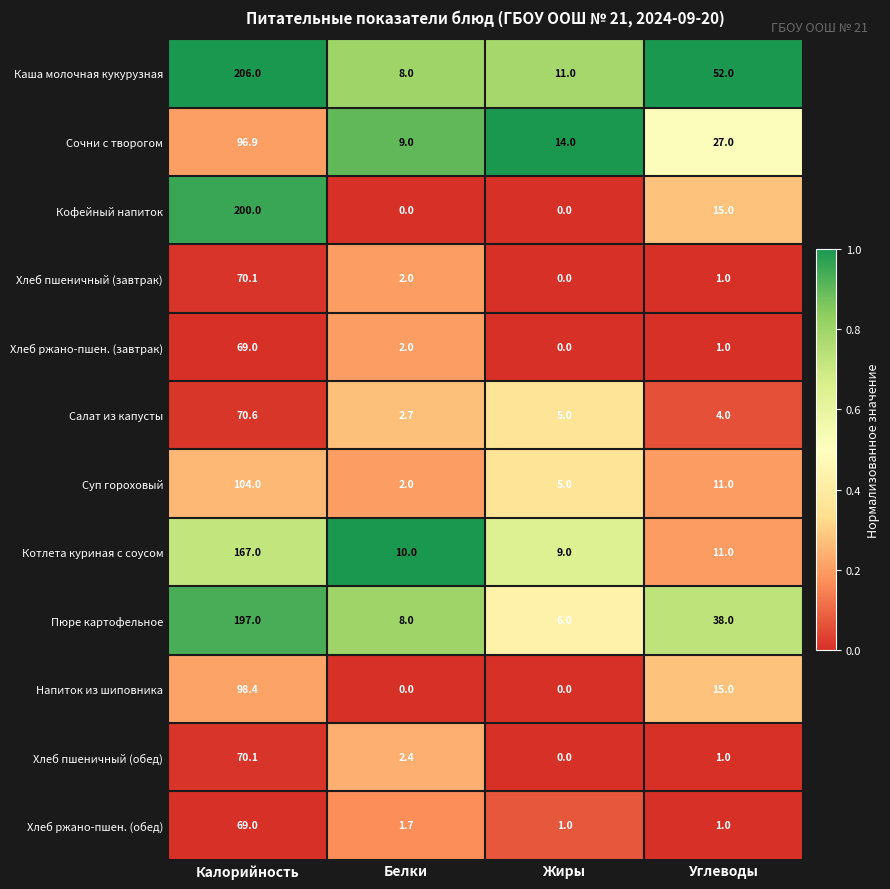

Between Калорийность and Жиры, which series saw the biggest shift?

Кофейный напиток